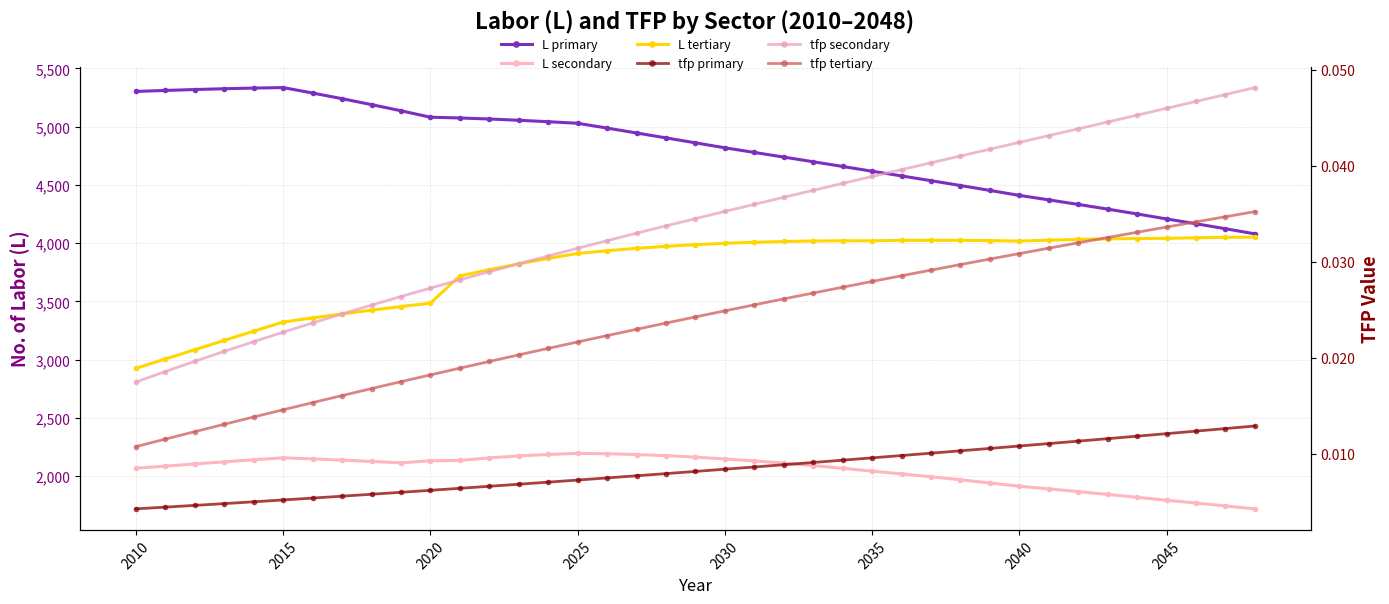

True or false: L secondary and tfp tertiary intersect in this chart.

False